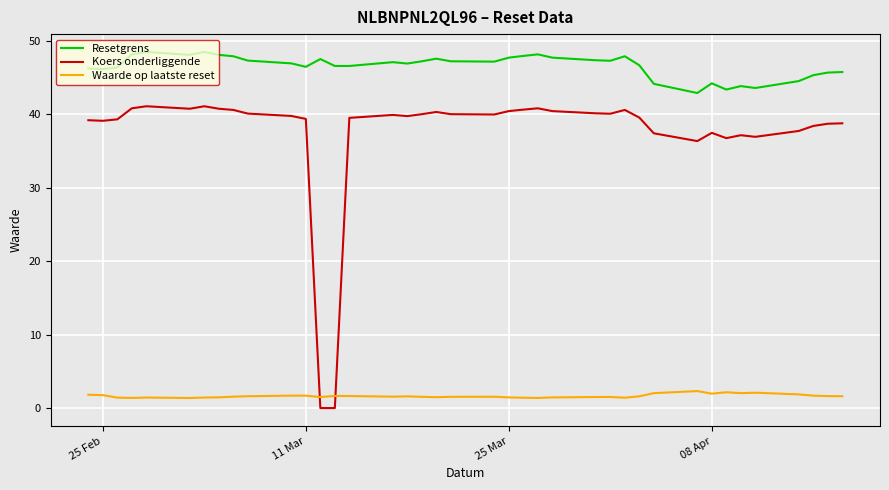

Which series has the widest spread of values?

Koers onderliggende